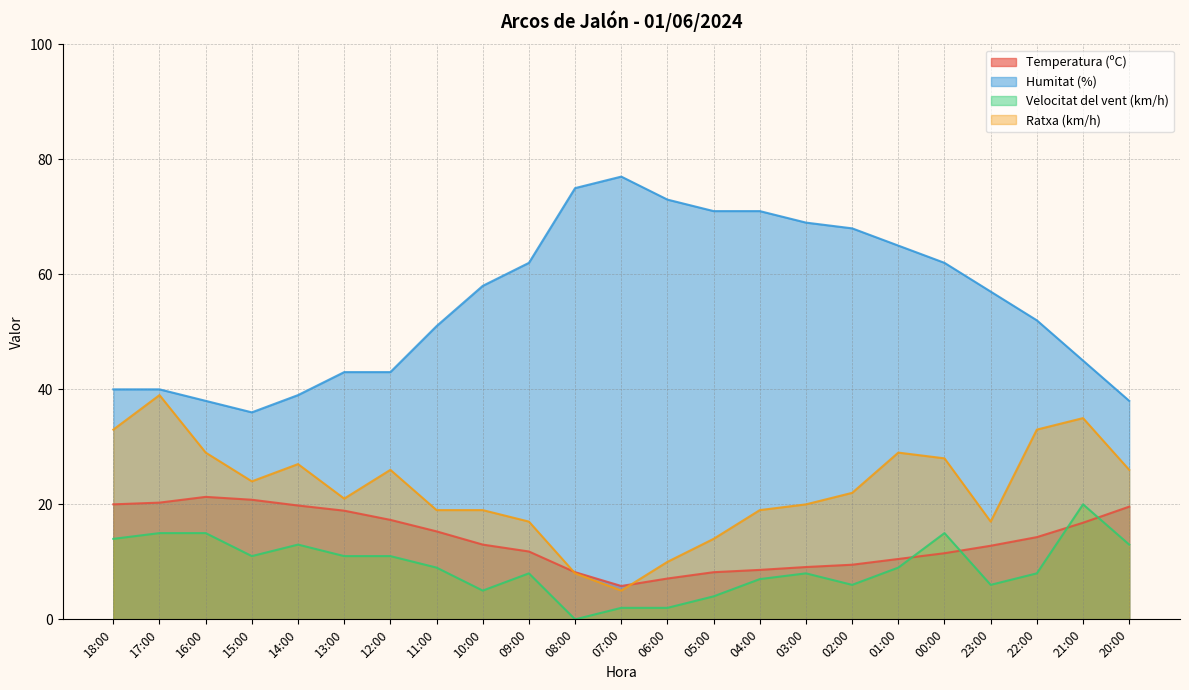

What is the label of the 2nd point from the right?

21:00